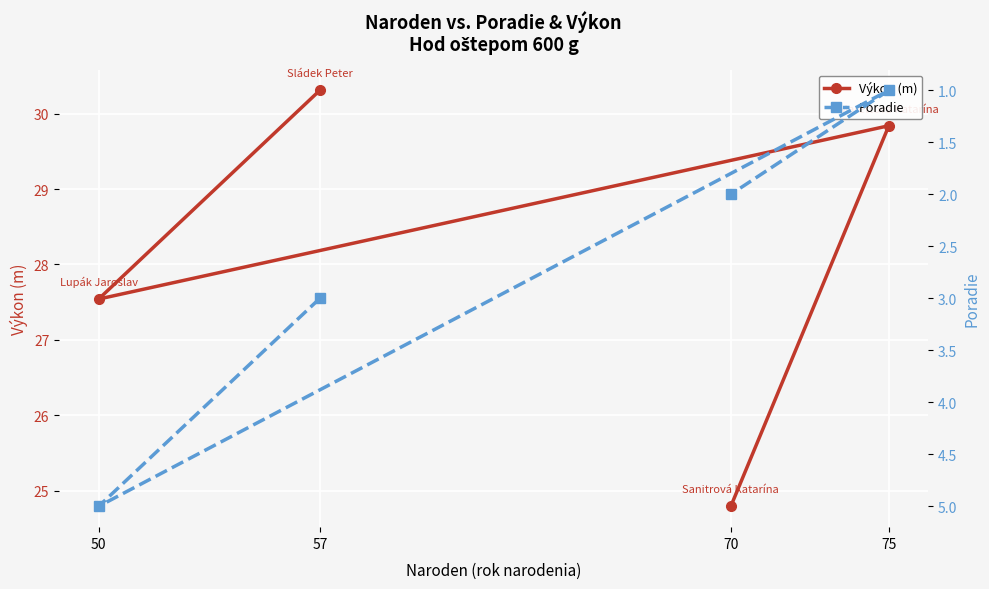

Count the Poradie values in the range 2 to 5.

3